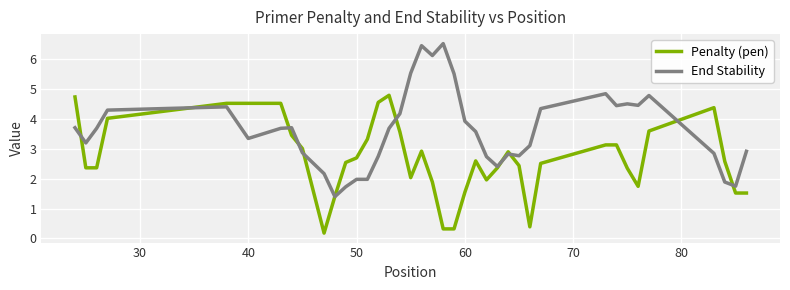

Which series has the largest total across all categories?

End Stability